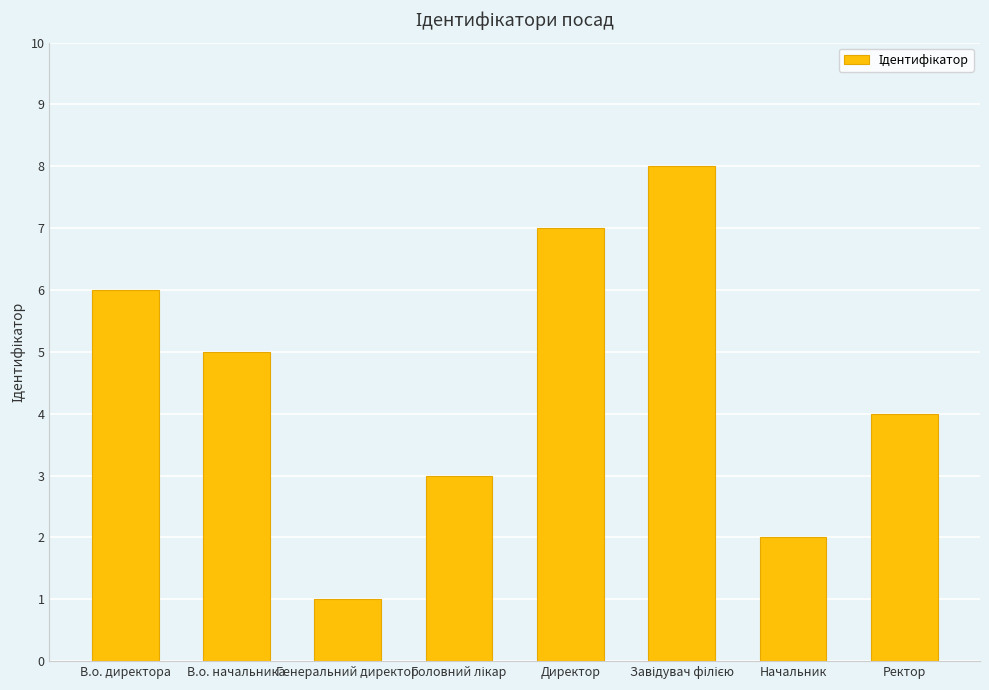

The chart shows a value of 1 at Генеральний директор. True or false?

True